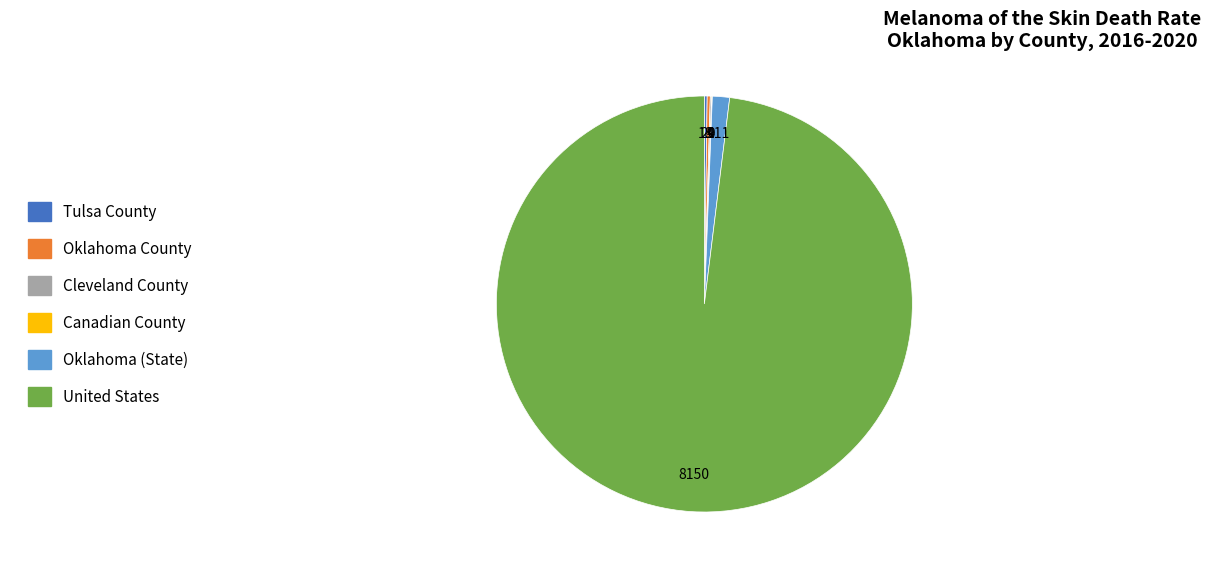

What is the majority slice?

United States